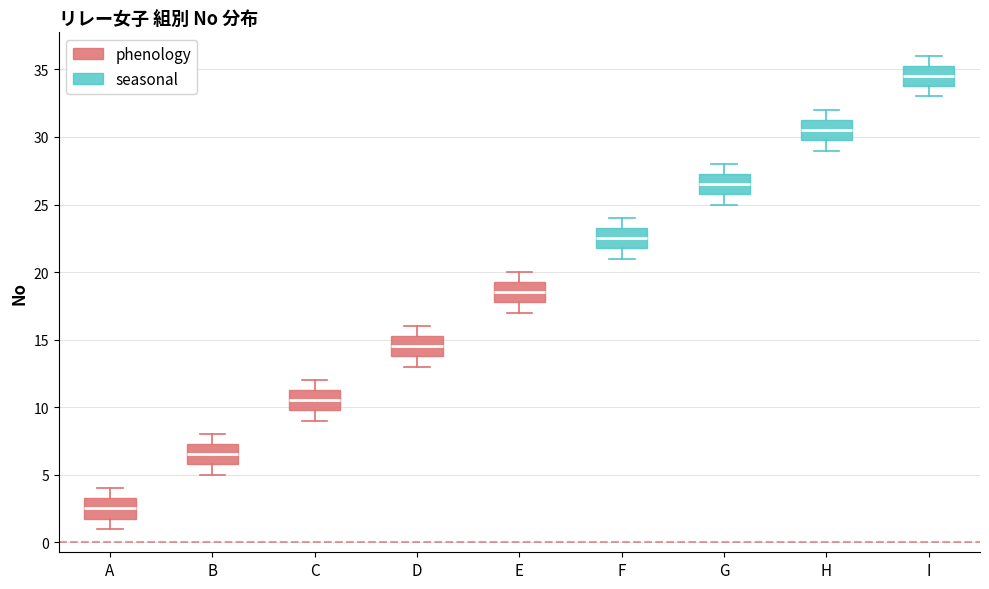

Reading left to right, read every box against the y-axis: the position of its median line, the range the box covers, and the ends of its whiskers. The values are not printed on the chart, so give them approximately, as read against the axis.

A: median 2.5, box 2.0 to 3.5, whiskers 1.0 to 4.0
B: median 6.5, box 6.0 to 7.5, whiskers 5.0 to 8.0
C: median 10.5, box 10.0 to 11.5, whiskers 9.0 to 12.0
D: median 14.5, box 14.0 to 15.5, whiskers 13.0 to 16.0
E: median 18.5, box 18.0 to 19.5, whiskers 17.0 to 20.0
F: median 22.5, box 22.0 to 23.5, whiskers 21.0 to 24.0
G: median 26.5, box 26.0 to 27.5, whiskers 25.0 to 28.0
H: median 30.5, box 30.0 to 31.5, whiskers 29.0 to 32.0
I: median 34.5, box 34.0 to 35.5, whiskers 33.0 to 36.0